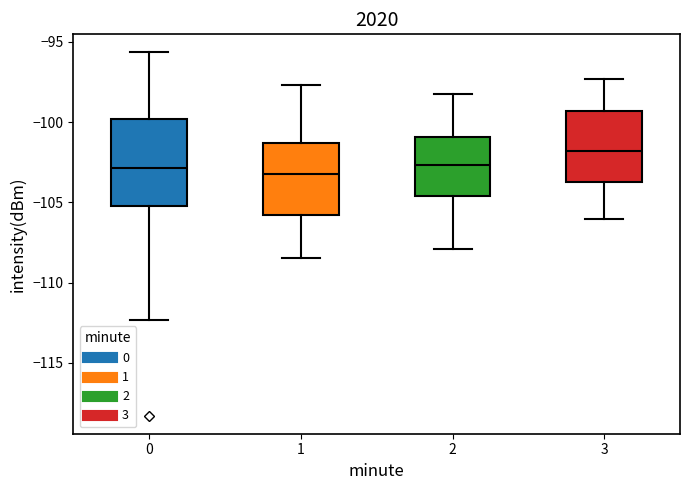

Reading left to right, transcribe this box plot: for each box, give where its median line is, the range the box spans, and where its two whiskers end, as read against the y-axis. The values are not printed on the chart, so give them approximately, as read against the axis.

0: median -103.0, box -105.0 to -100.0, whiskers -112.5 to -95.5
1: median -103.5, box -106.0 to -101.5, whiskers -108.5 to -97.5
2: median -102.5, box -104.5 to -101.0, whiskers -108.0 to -98.0
3: median -102.0, box -103.5 to -99.5, whiskers -106.0 to -97.5